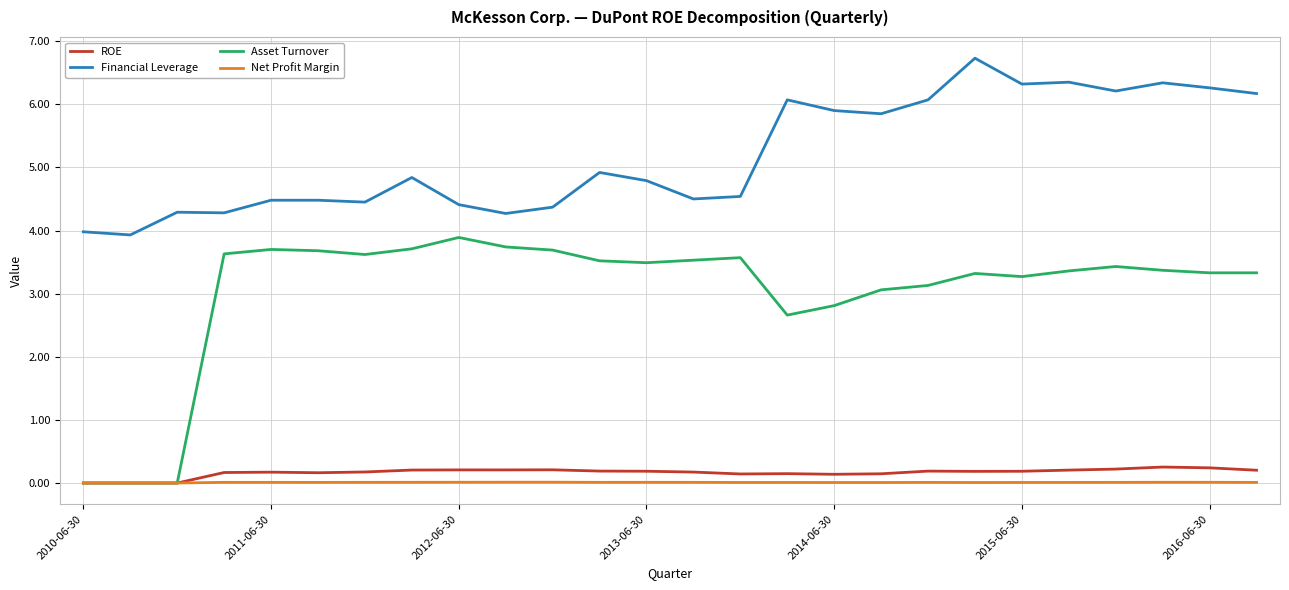

Rank the series by their maximum value, from highest to lowest.

Financial Leverage, Asset Turnover, ROE, Net Profit Margin